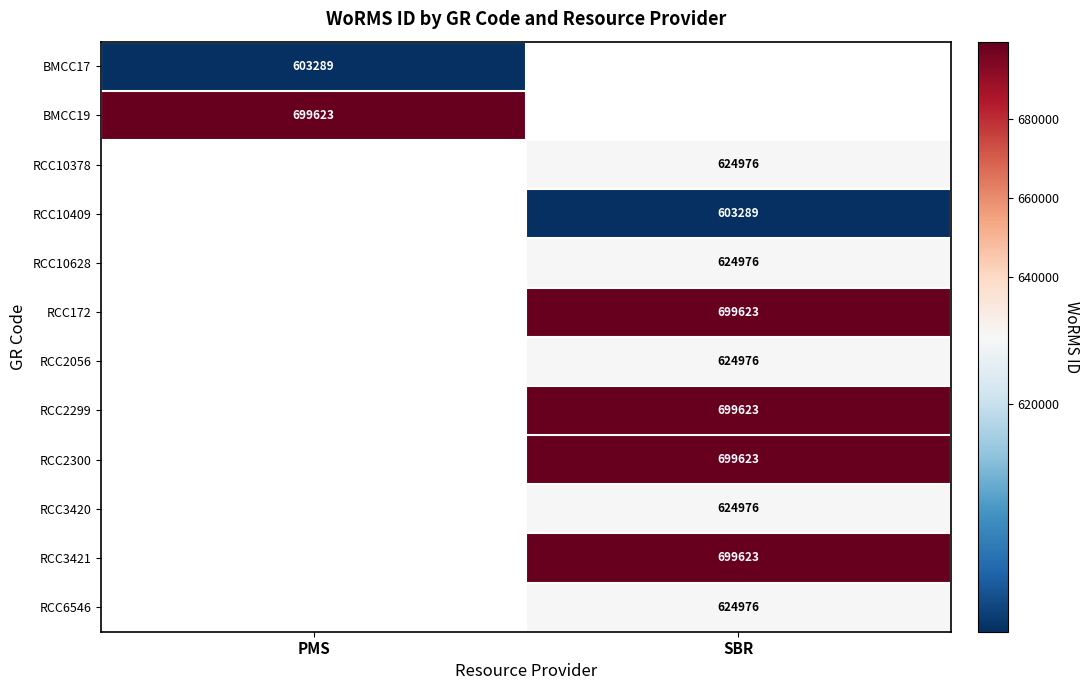

The value of RCC3421 at SBR is 699623. True or false?

True